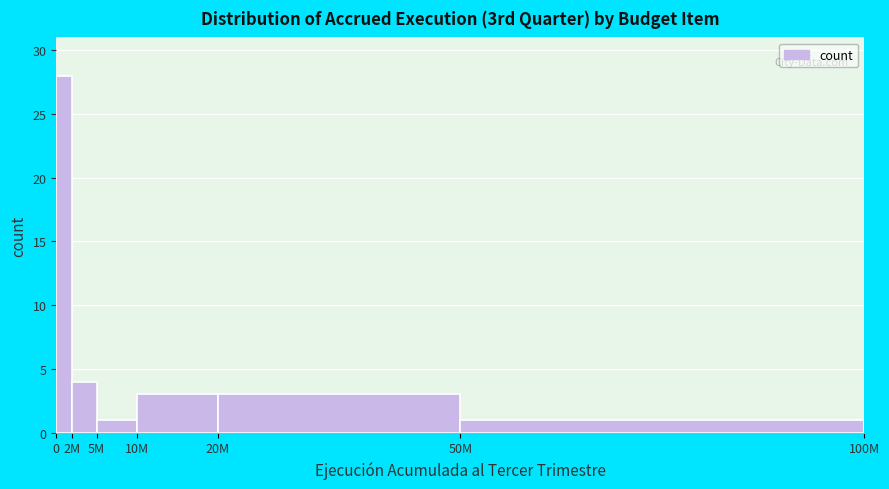

Reading right to left, transcribe all the data shown in this chart.

50M=1	20M=3	10M=3	5M=1	2M=4	0=28